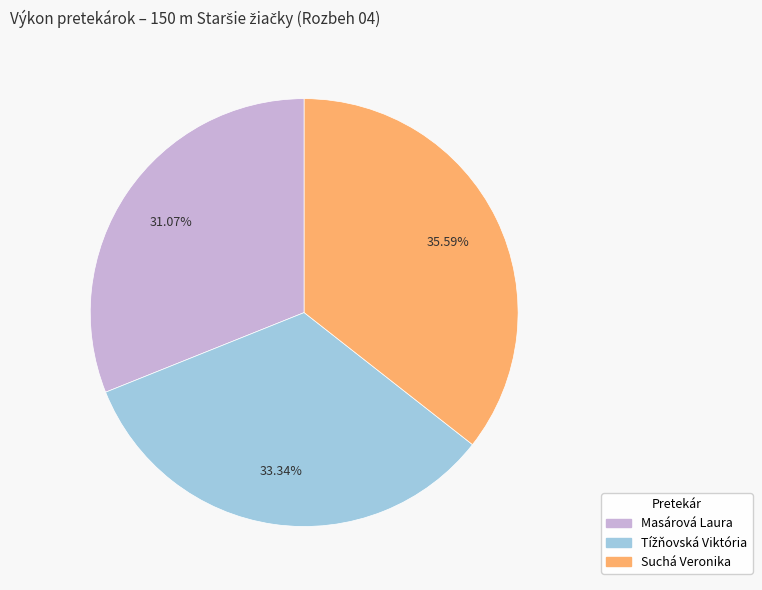

What is the ratio of the value at Suchá Veronika to the value at Masárová Laura?

1.1